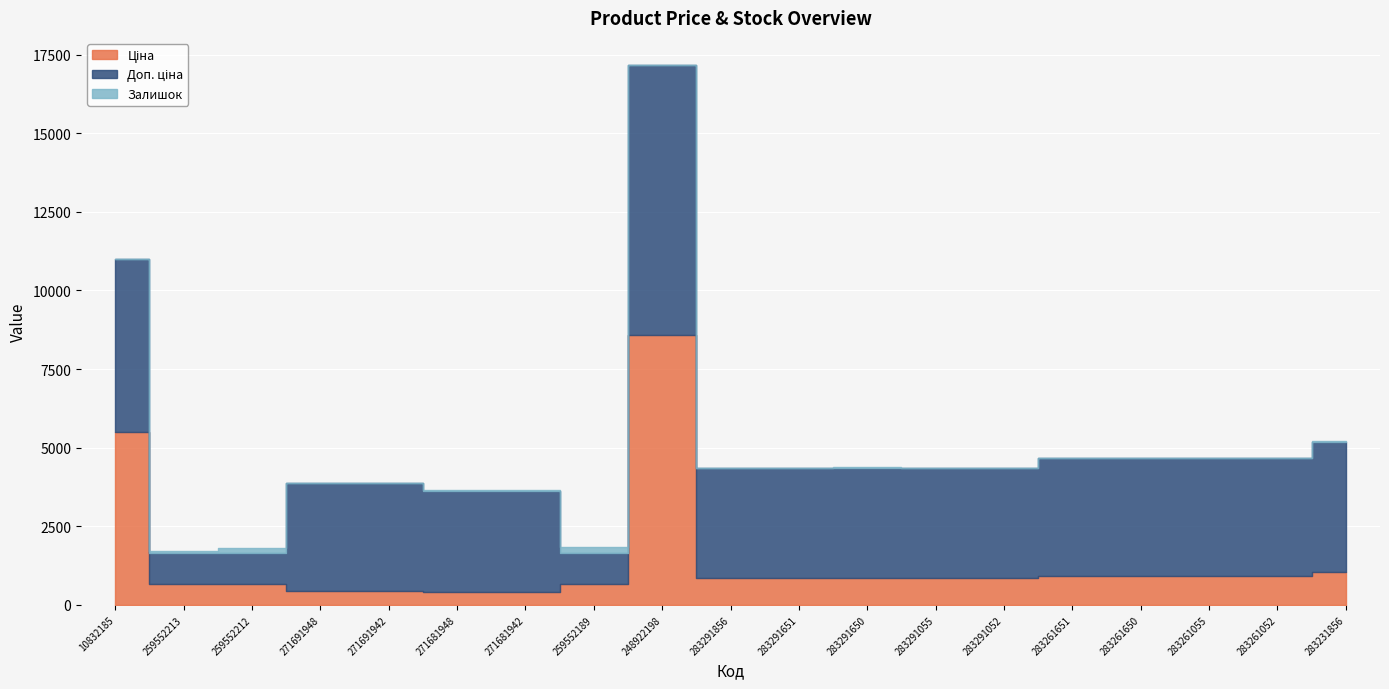

Rank the series at 271681948 from lowest to highest value.

Залишок, Ціна, Доп. ціна